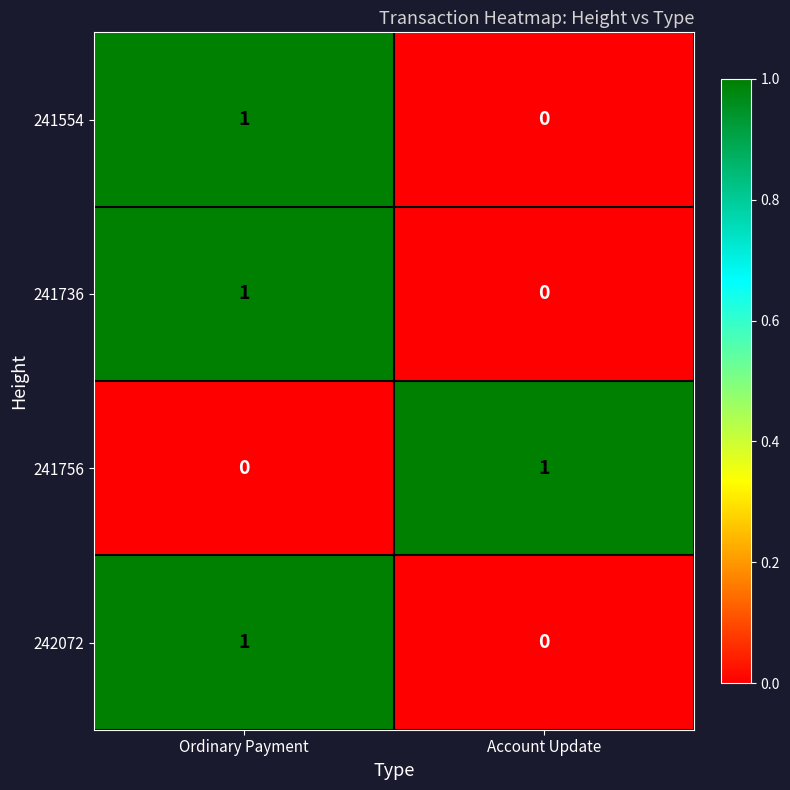

Where is 242072 nearest to the value 0?

Account Update